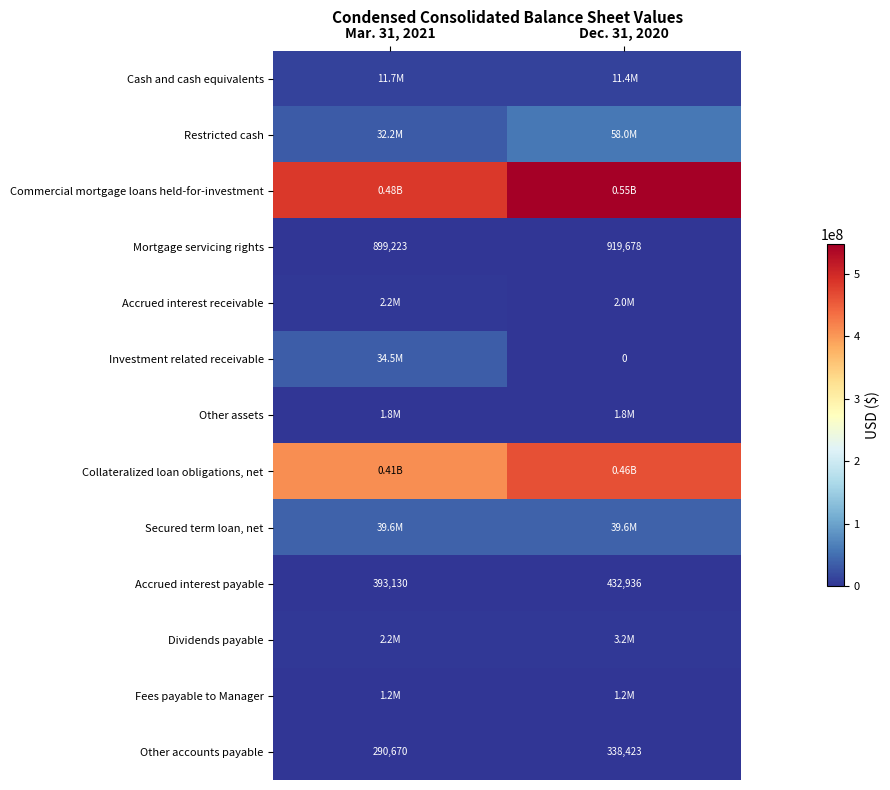

What is the difference between the maximum and minimum values in the Mortgage servicing rights series?

20455